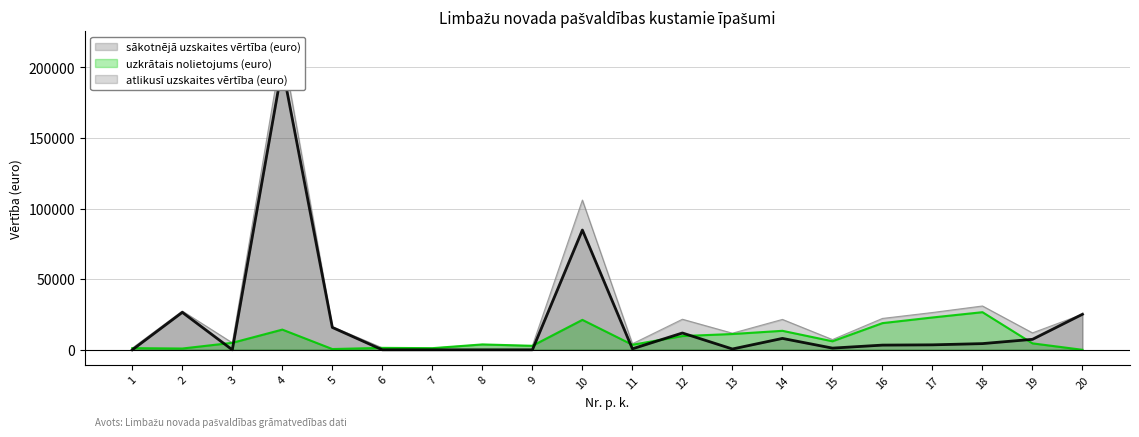

What is the value of the atlikusī uzskaites vērtība (euro) point at the 13th from the left?

588.6